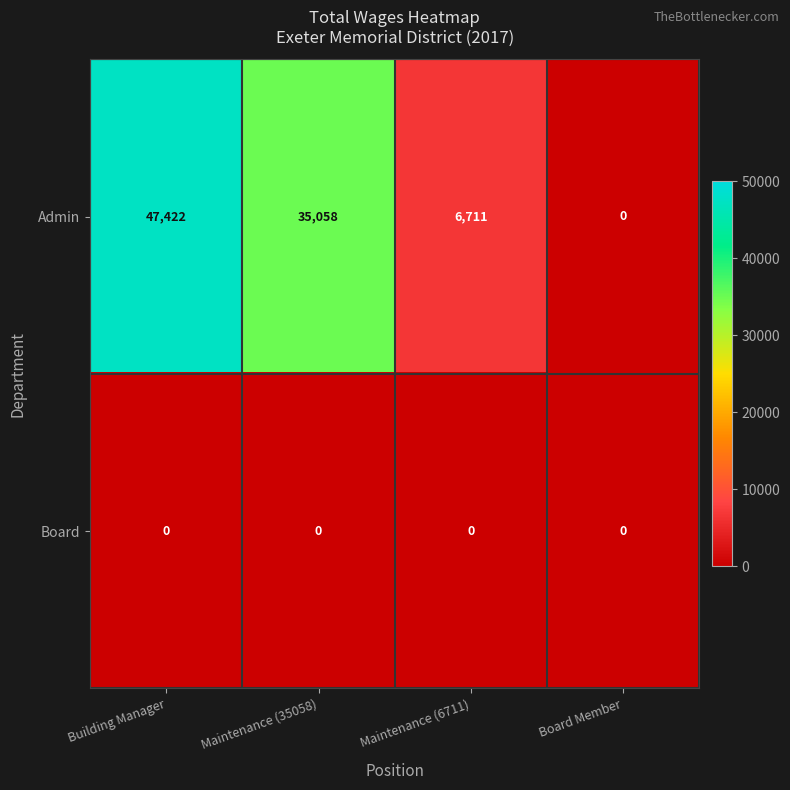

At which category is the sum across all series the highest?

Building Manager